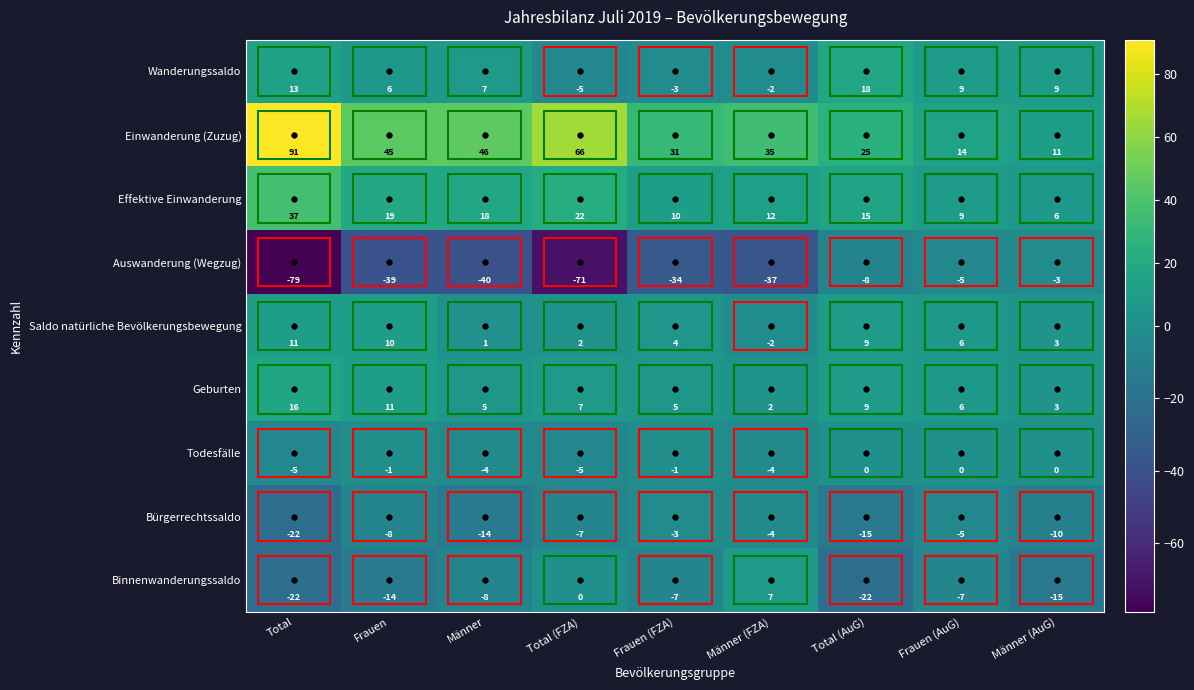

Which series has the largest total across all categories?

Einwanderung (Zuzug)